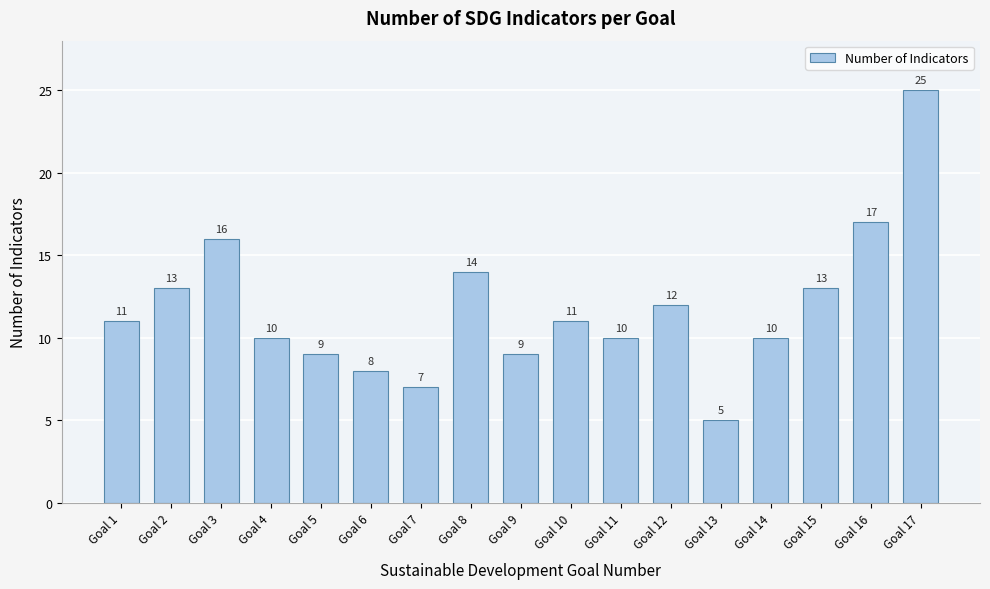

Reading left to right, list all the values displayed in this chart.

11	13	16	10	9	8	7	14	9	11	10	12	5	10	13	17	25